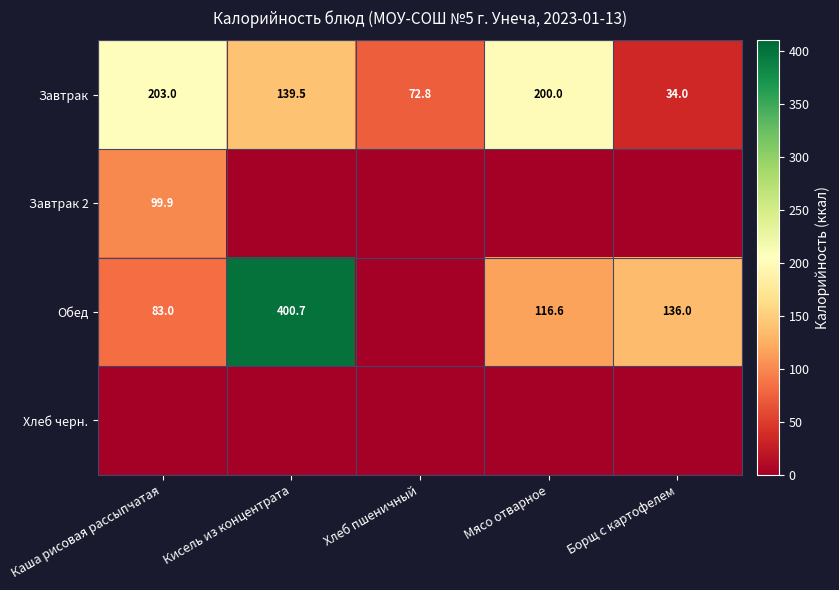

Between Хлеб пшеничный and Каша рисовая рассыпчатая, which is larger?

Каша рисовая рассыпчатая